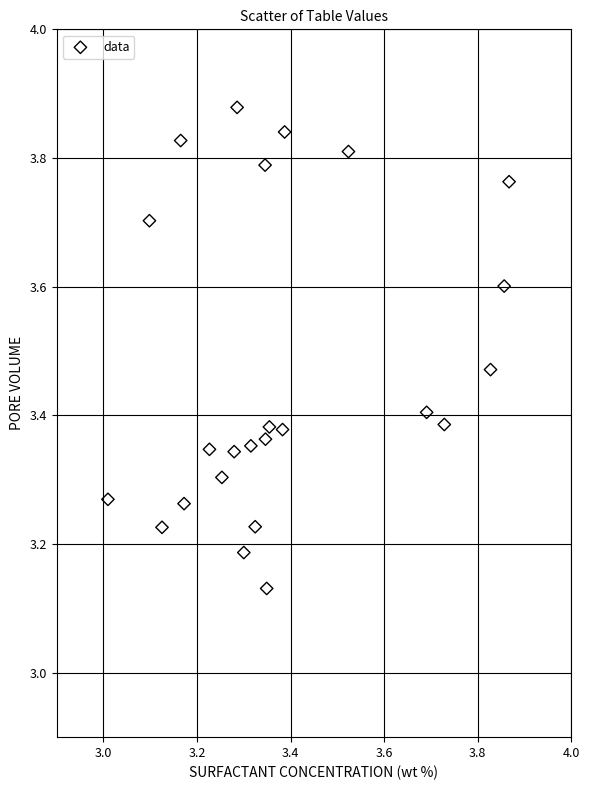

What is the range of X values (max minus min)?

0.9